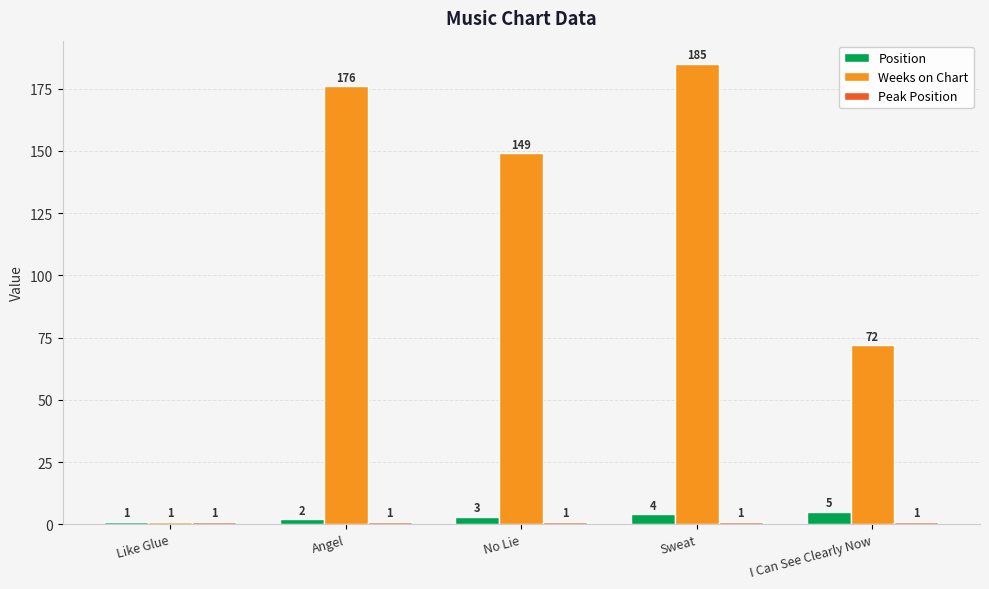

At which label is Weeks on Chart closest to 93?

I Can See Clearly Now